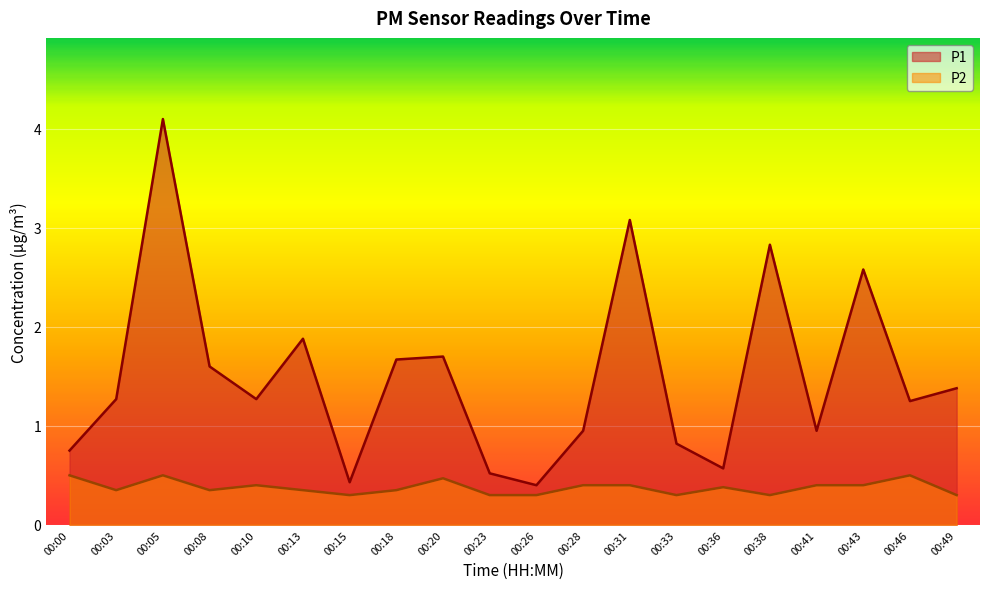

What is the difference between the second highest and second lowest values in the P2 series?

0.2